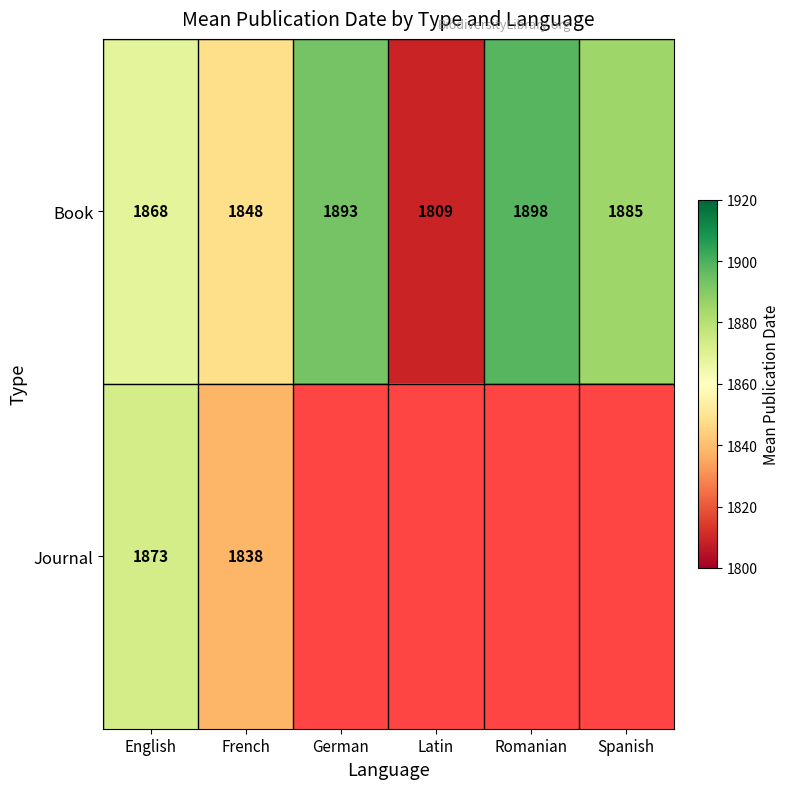

At which label does Book reach its minimum?

Latin